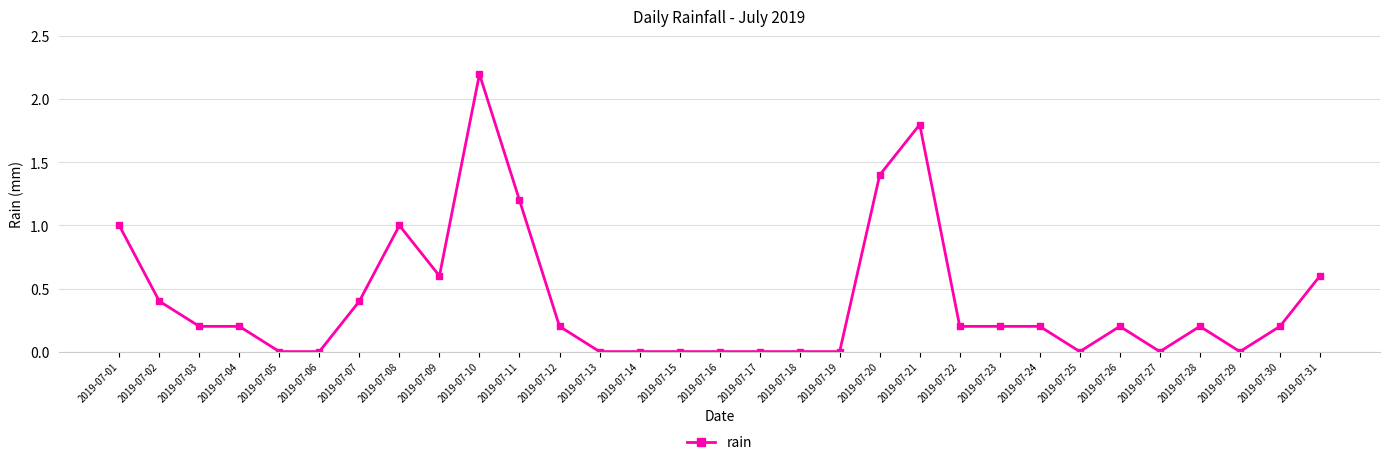

What is the greatest value displayed?

2.2